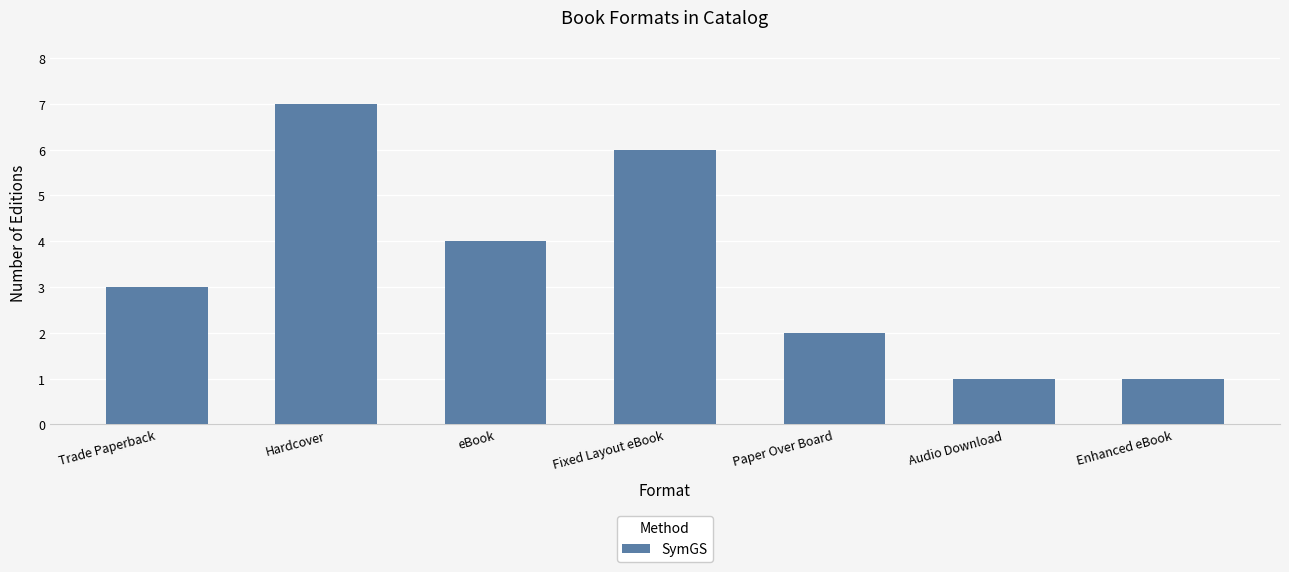

Reading right to left, transcribe all the data shown in this chart.

1	1	2	6	4	7	3